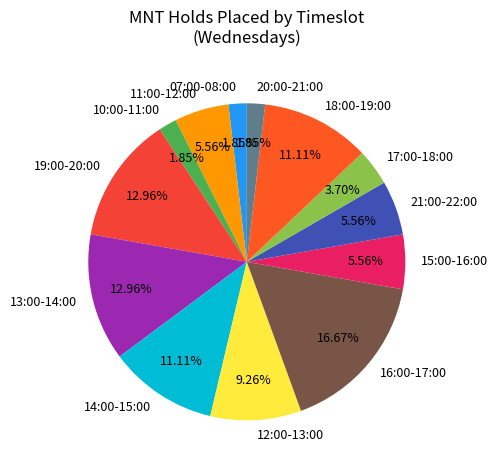

Between 19:00-20:00 and 21:00-22:00, which is larger?

19:00-20:00